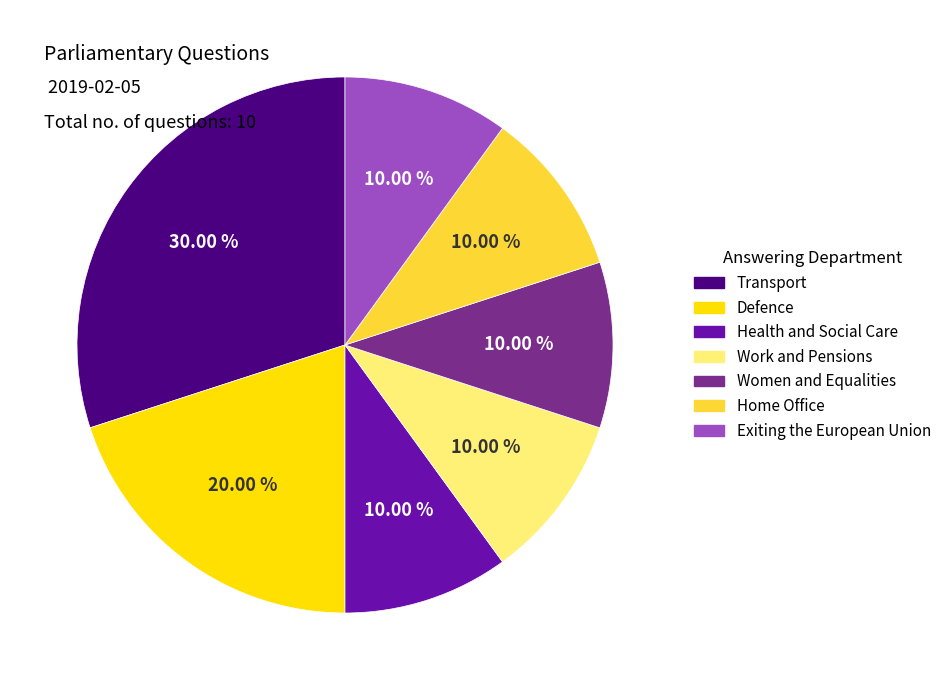

What is the ratio of the value at Home Office to the value at Exiting the European Union?

1.0